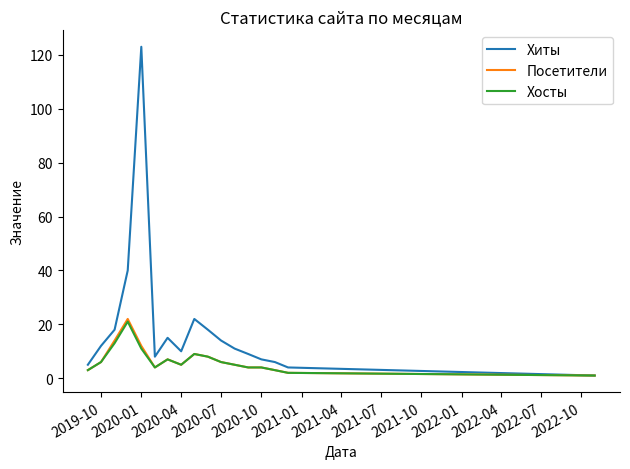

Which series has the largest total across all categories?

Хиты